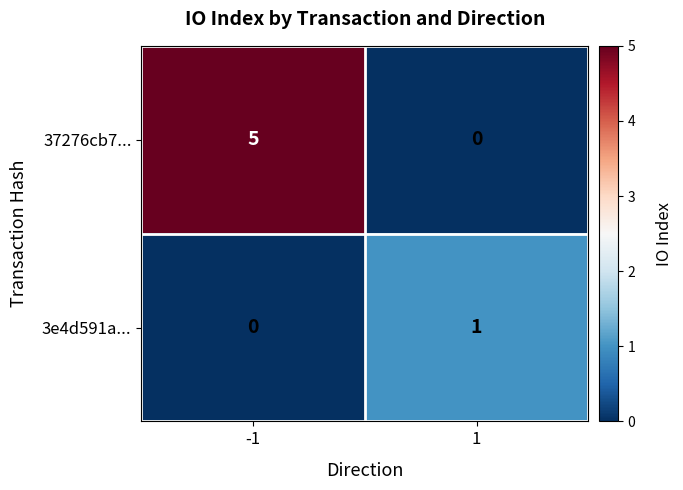

What is the maximum value shown in the chart?

5